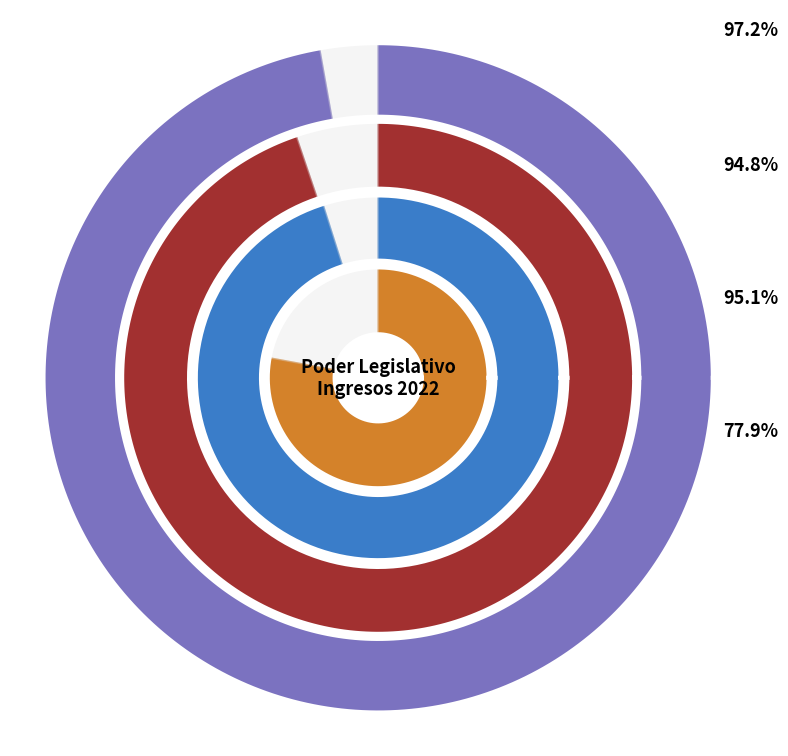

Combined, do Devengado and Estimado account for over 50%?

Yes